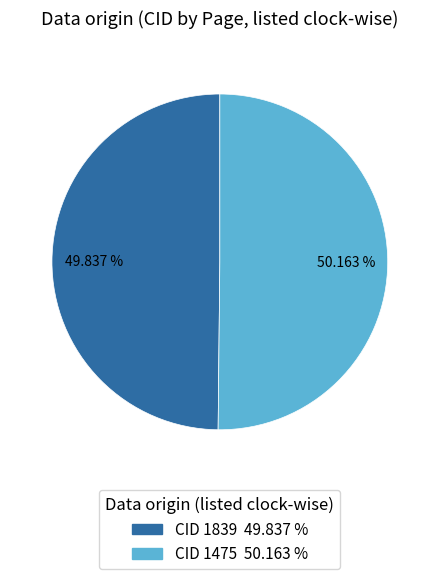

How many slices are in this pie chart?

2